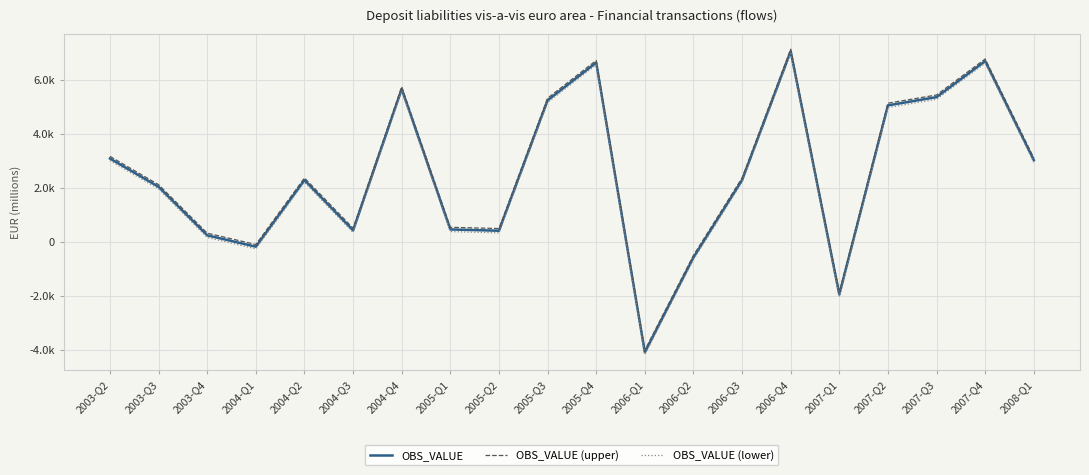

What is the average value of the OBS_VALUE (lower) series?

2385.8